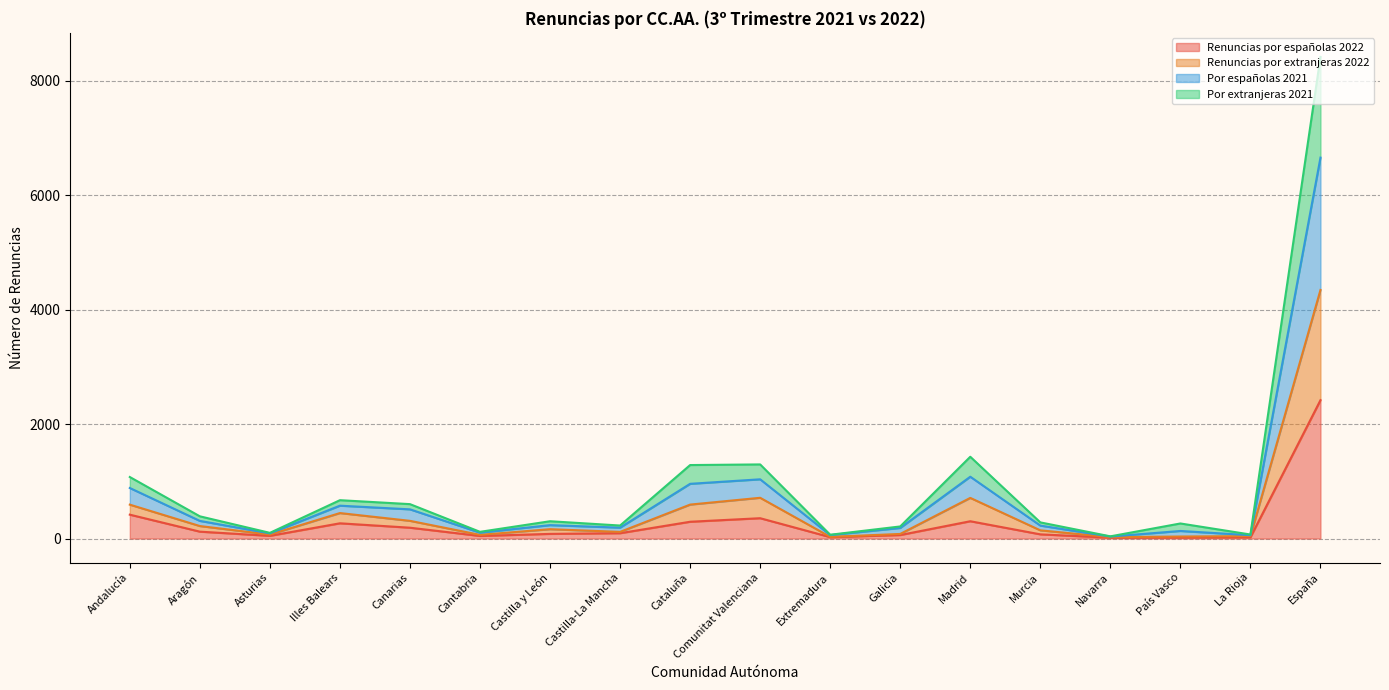

List the labels in order of Renuncias por españolas 2022 value, smallest first.

Navarra, País Vasco, La Rioja, Extremadura, Cantabria, Asturias, Galicia, Murcia, Castilla y León, Castilla-La Mancha, Aragón, Canarias, Illes Balears, Cataluña, Madrid, Comunitat Valenciana, Andalucía, España